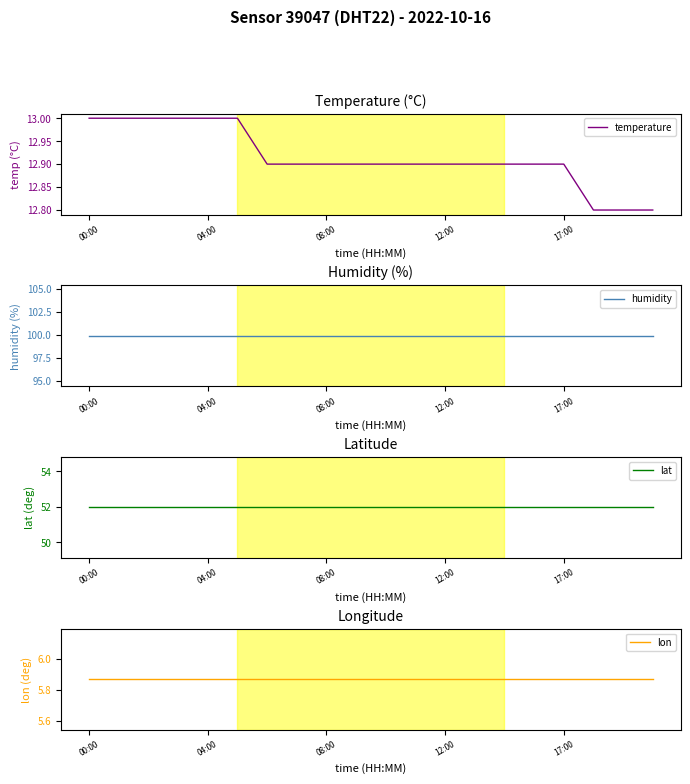

What are all the series names shown in the legend?

temperature, humidity, lat, lon